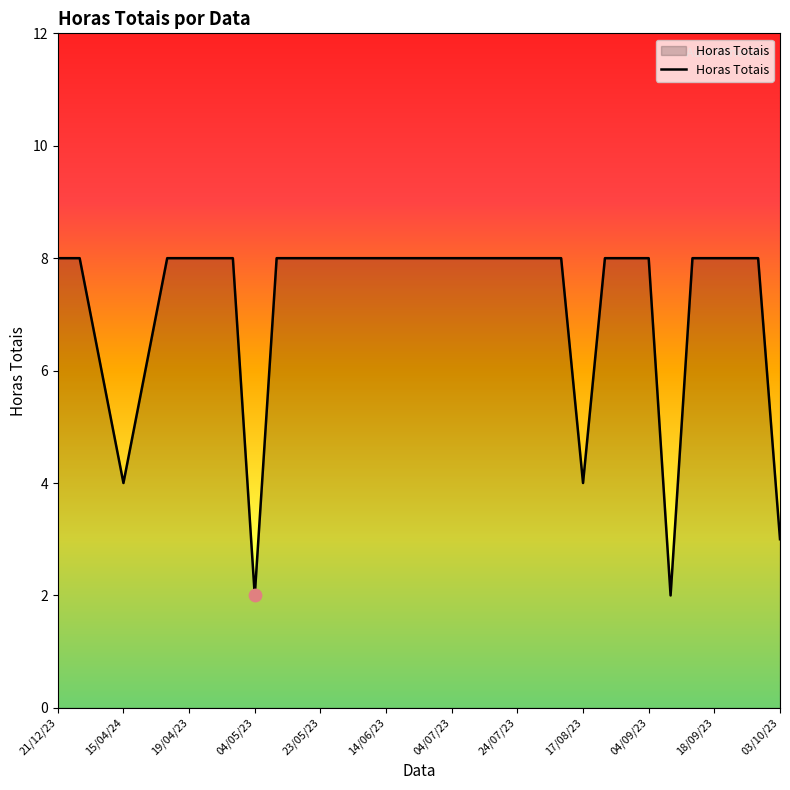

What is the maximum value shown in the chart?

8